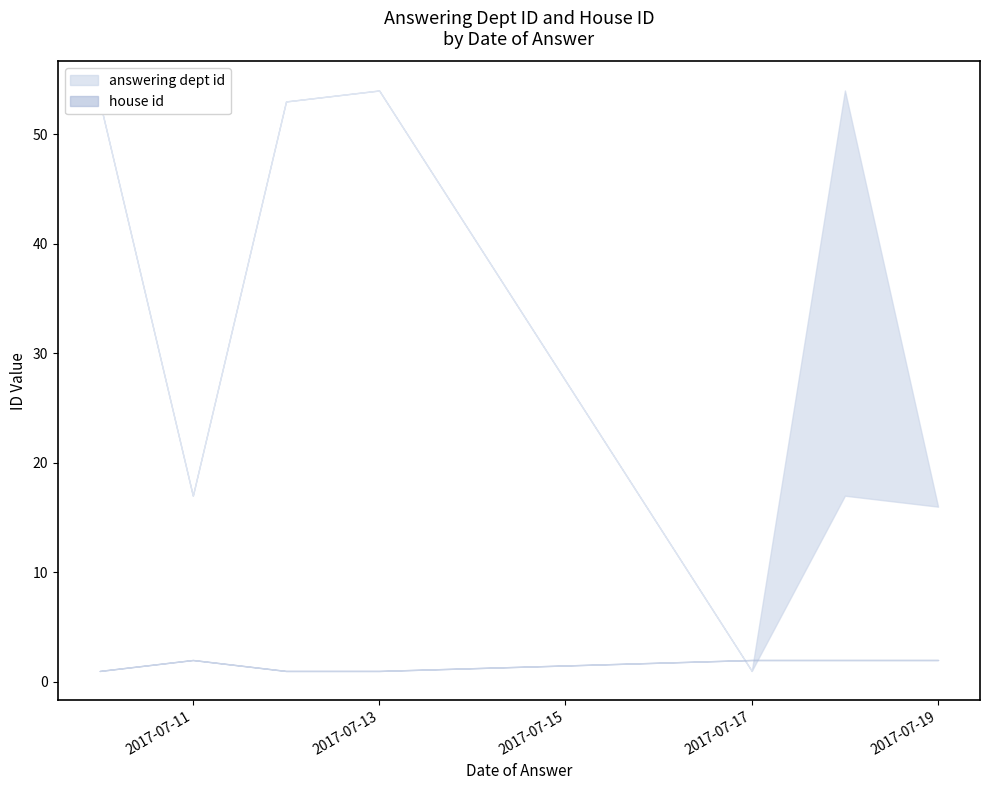

Which has a higher value, 2017-07-17 or 2017-07-13?

2017-07-13